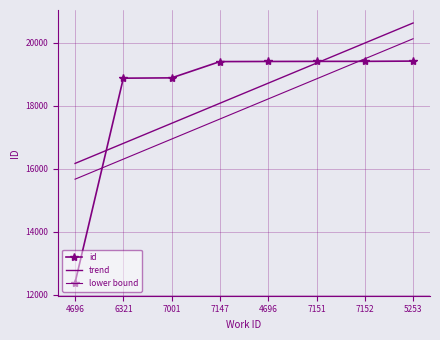

At how many categories does at least one series exceed 20277?

1